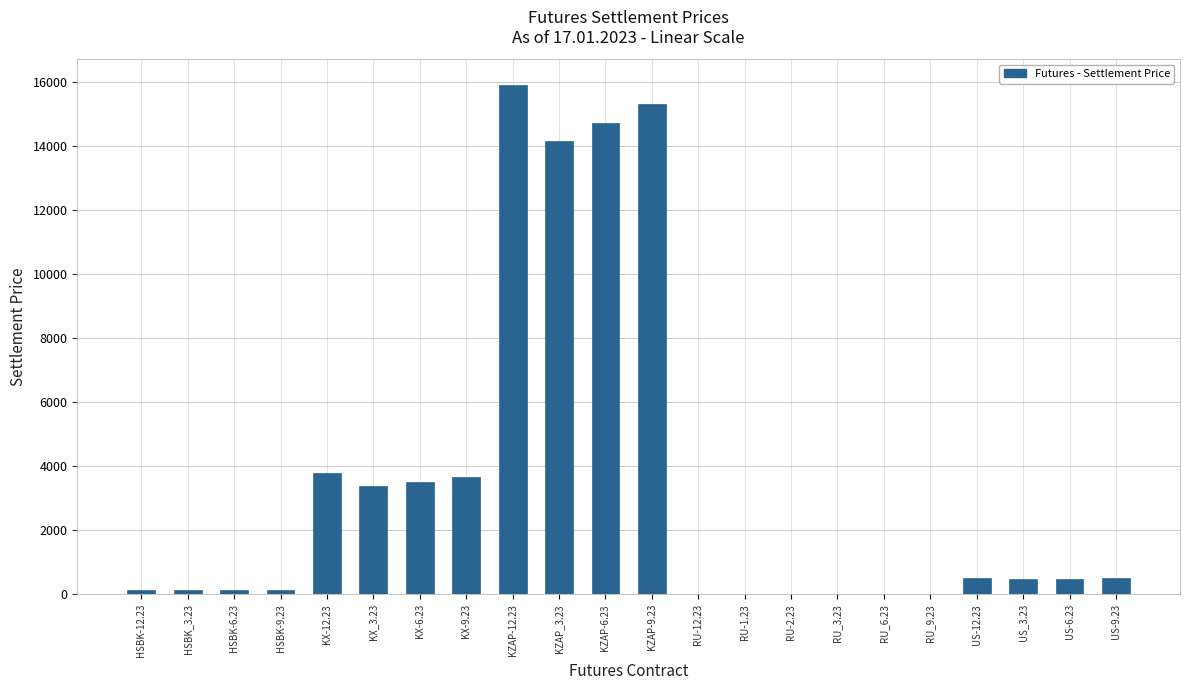

The value at KZAP-9.23 is 15329.8. True or false?

True